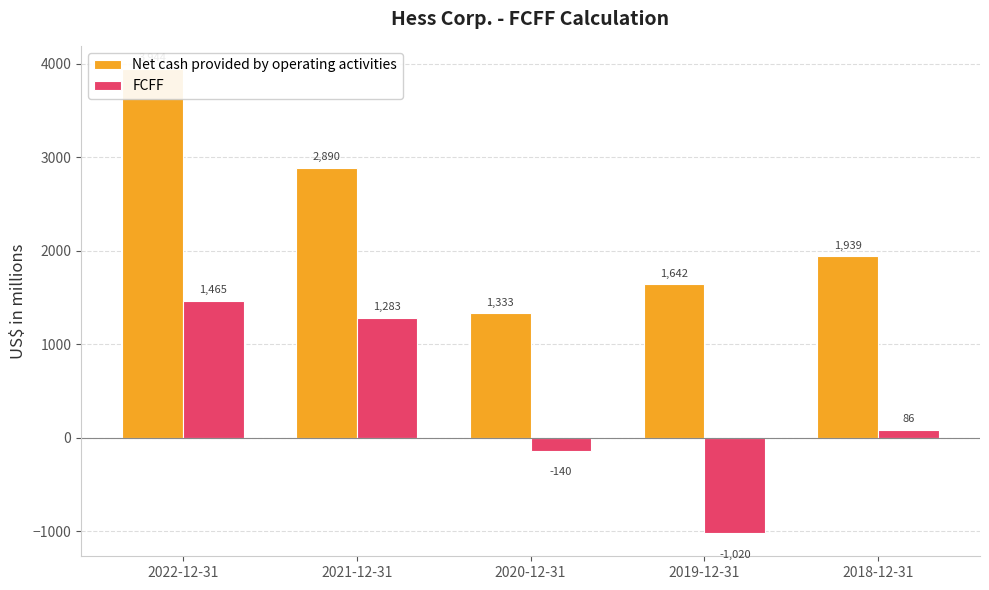

List the series in order of their overall mean, lowest first.

FCFF, Net cash provided by operating activities